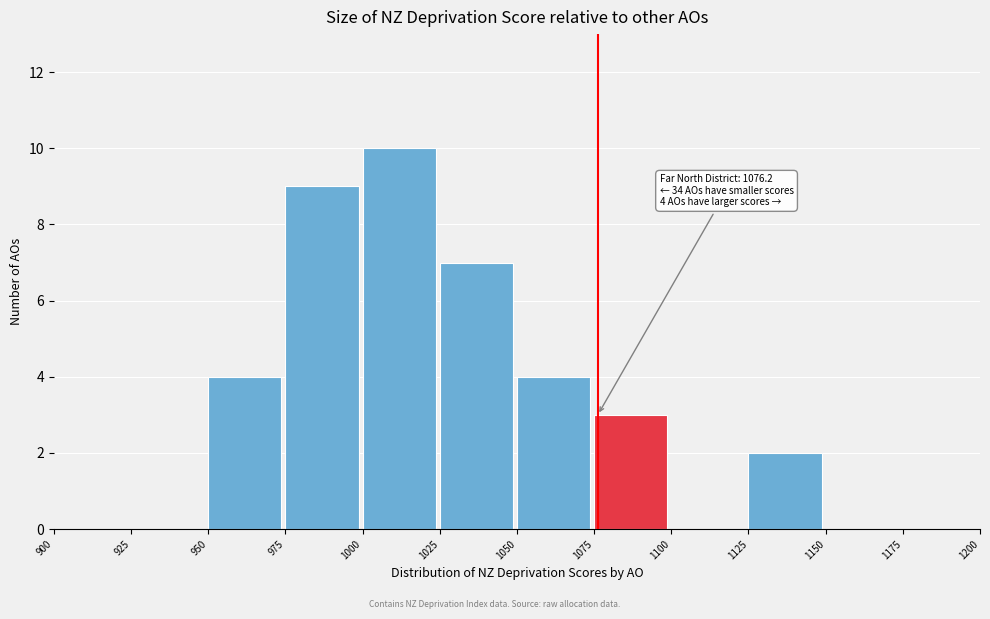

Over which range of the x-axis is the bar tallest?

1000 to 1025